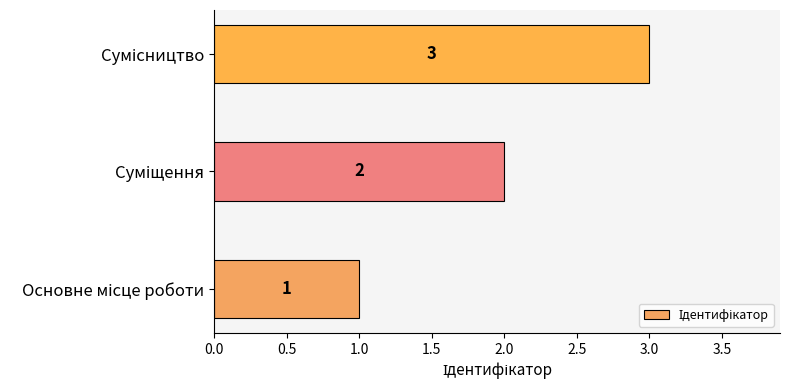

What is the sum of all values?

6